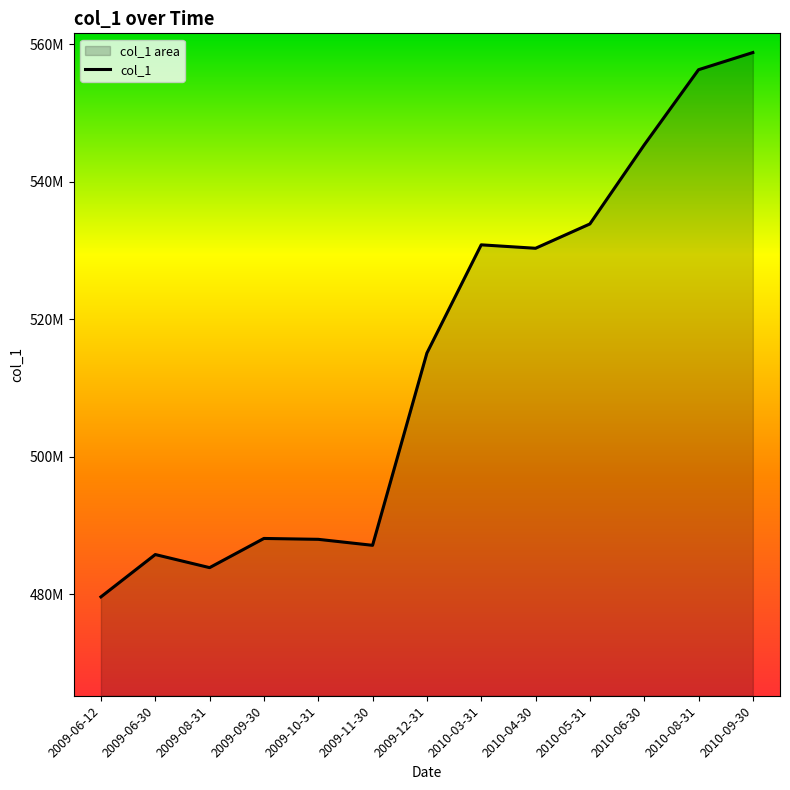

Between 2010-06-30 and 2009-09-30, which is larger?

2010-06-30